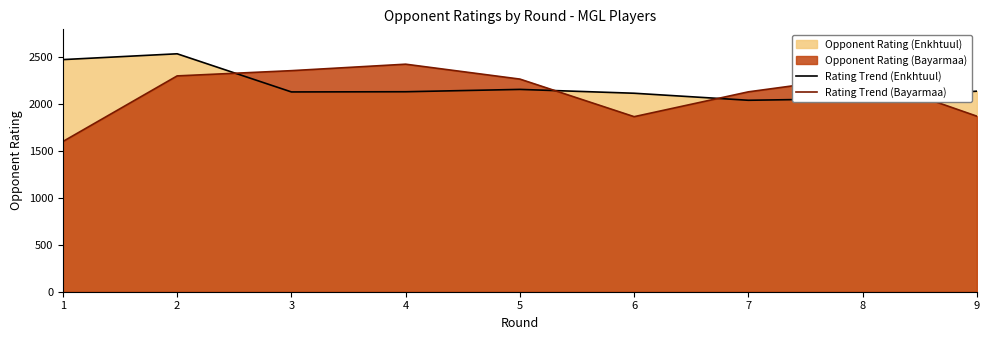

What is the average value of the Rating Trend (Enkhtuul) series?

2200